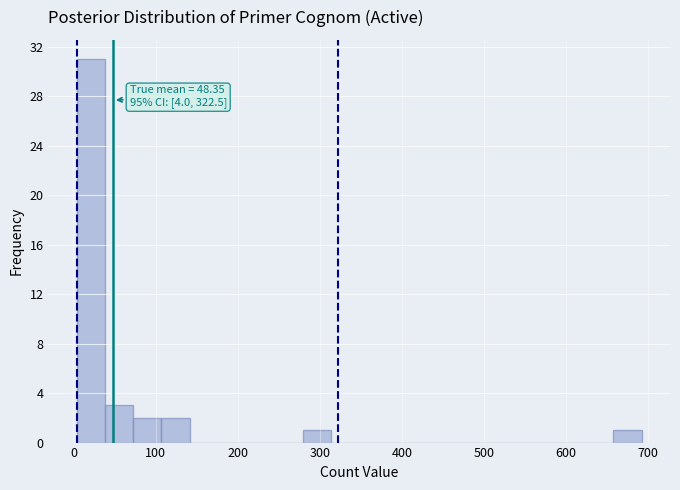

Around what value on the x-axis is the tallest bar? Give the approximate position of its centre, as read against the axis.

20